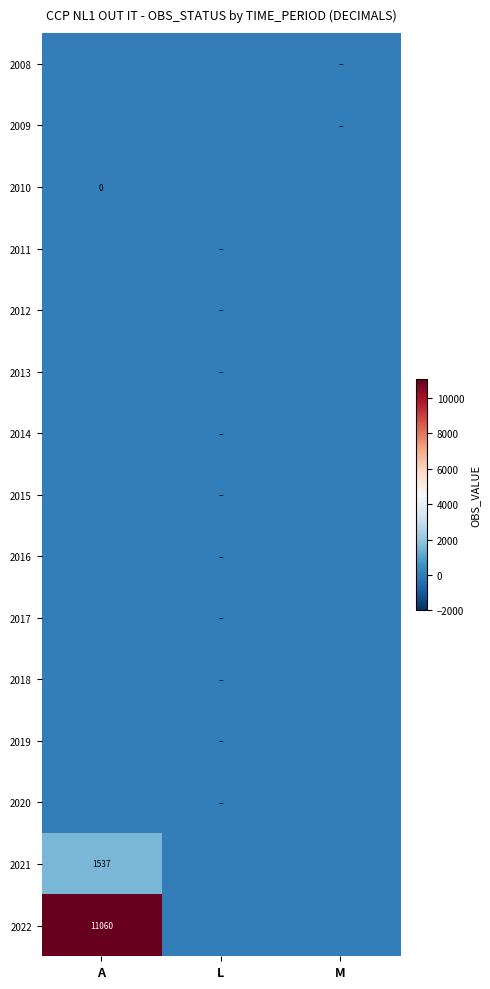

The value of 2022 at A is 11060. True or false?

True